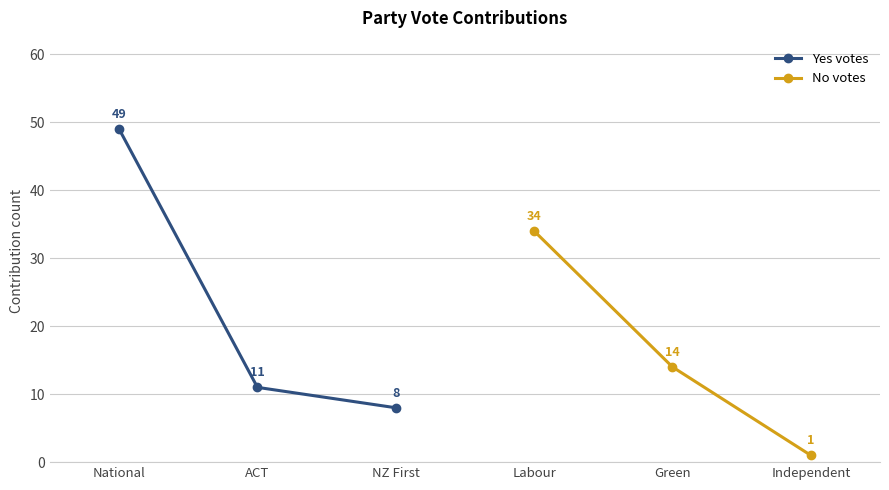

What is the difference between the second highest and minimum values in the Yes votes series?

3